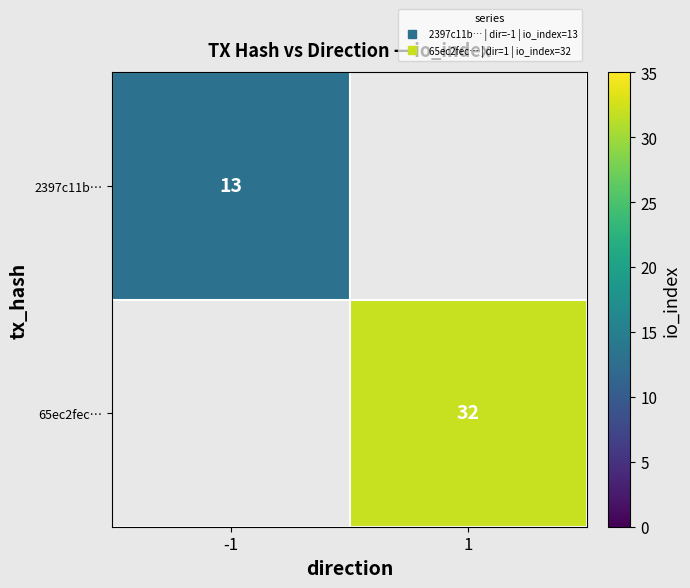

How many series are shown in this chart?

2